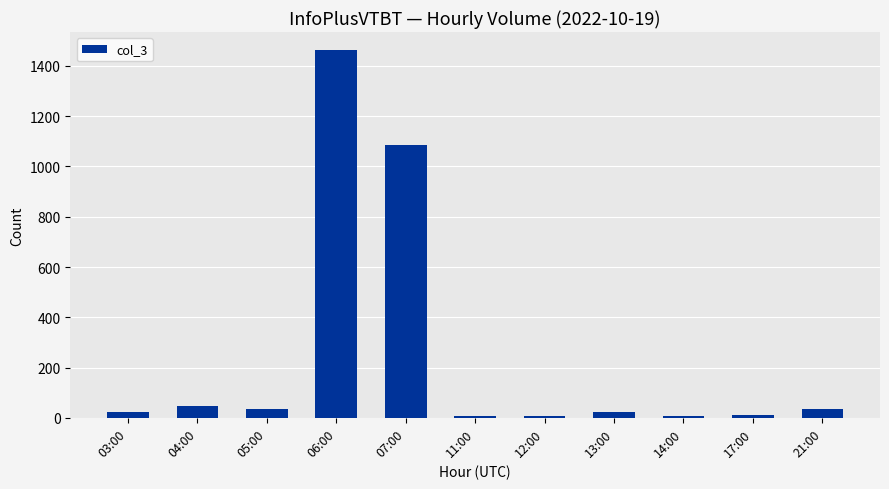

The value at 21:00 is 36. True or false?

True